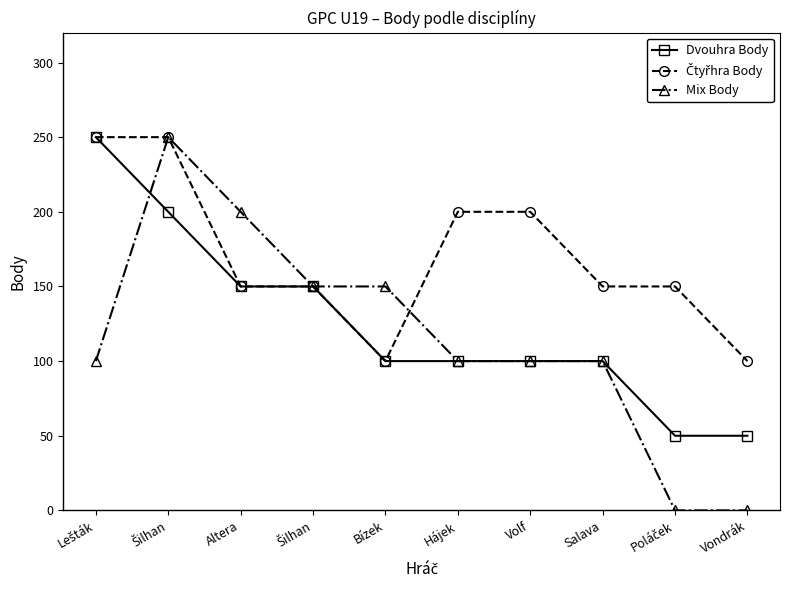

After their last crossing, which series has the higher values: Čtyřhra Body or Mix Body?

Čtyřhra Body